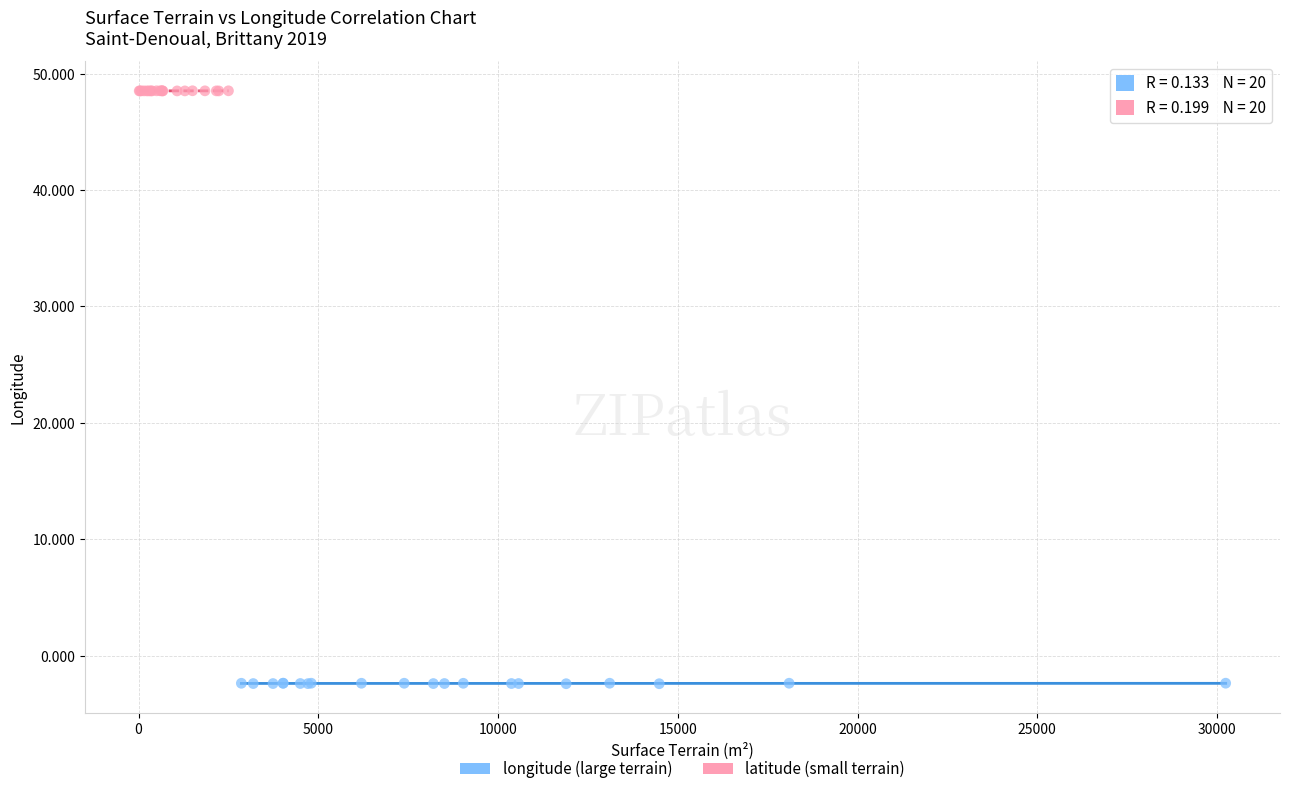

What are all the series names shown in the legend?

longitude (large terrain), latitude (small terrain)